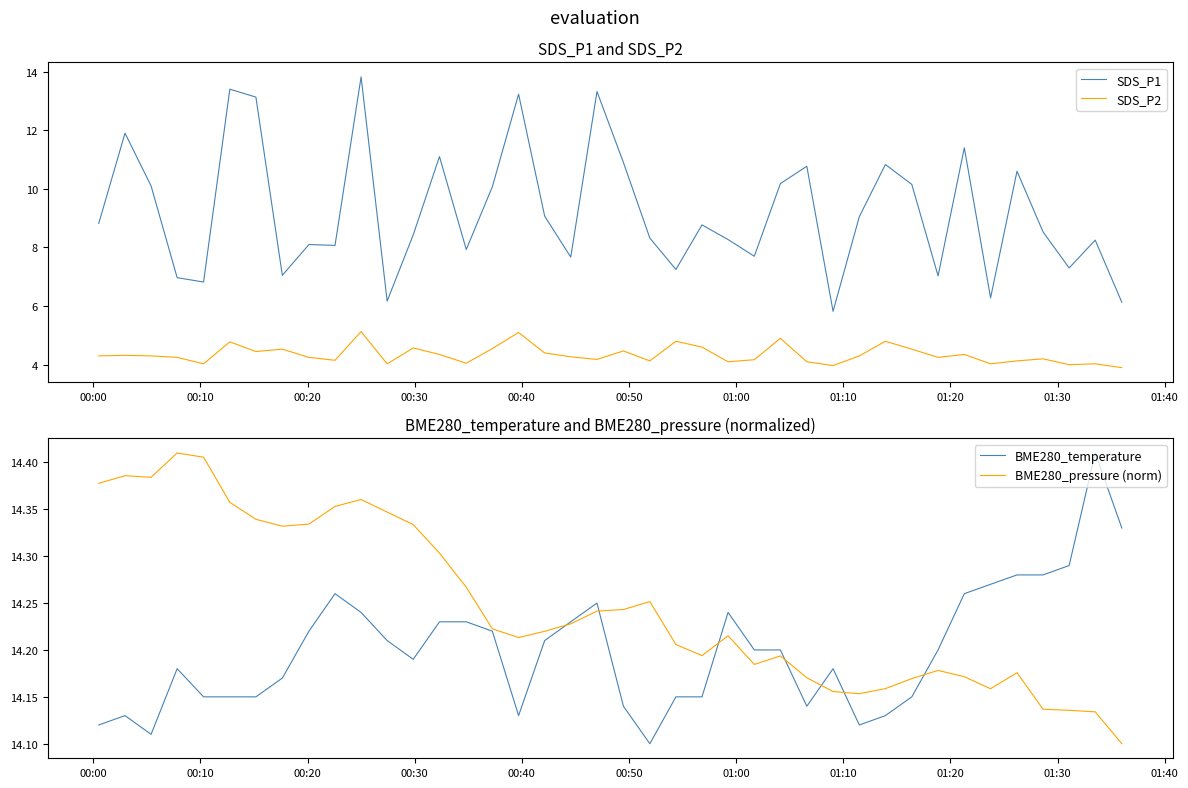

What is the value of the SDS_P1 point at the 31st from the left?

10.8